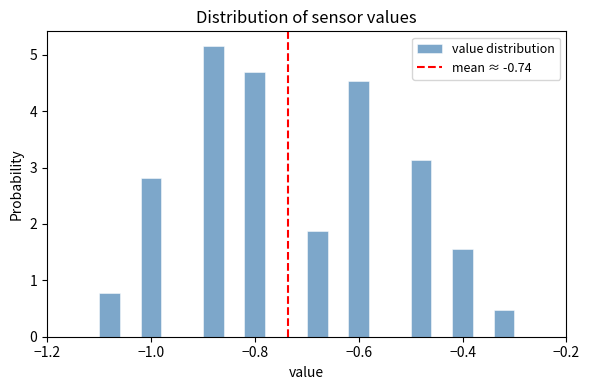

Read against the x-axis, roughly where is the centre of the tallest bar?

-0.88